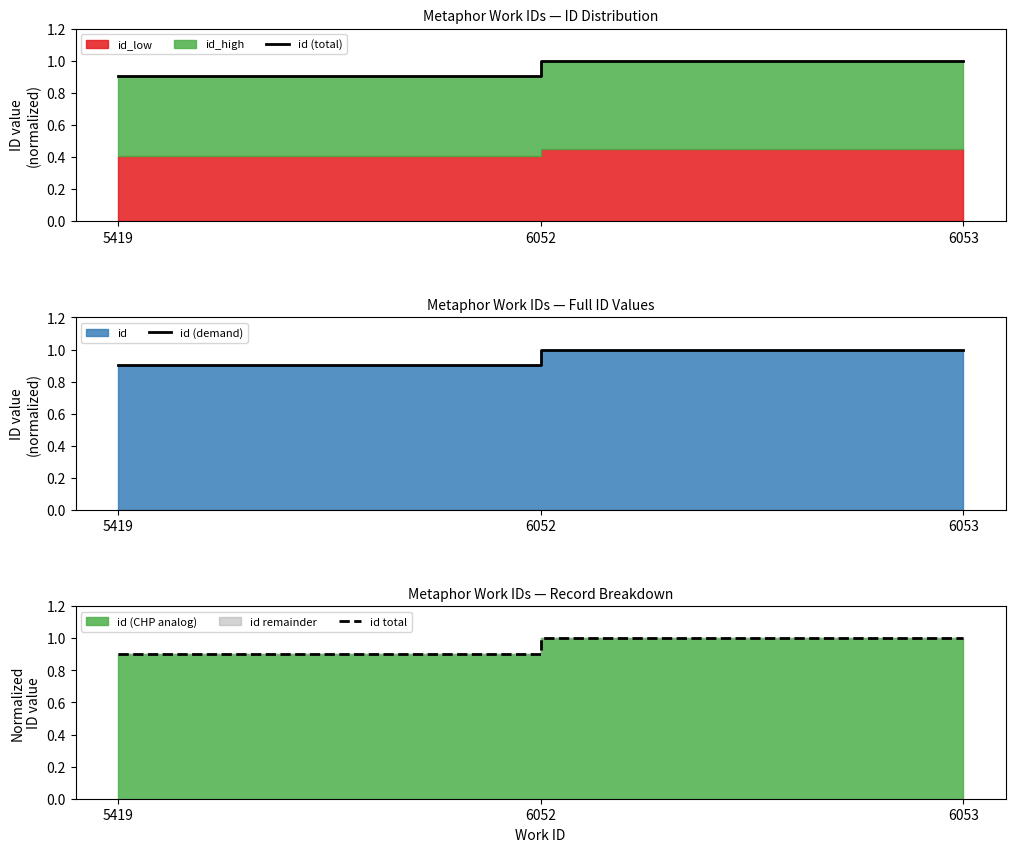

Does the chart have visible grid lines?

No